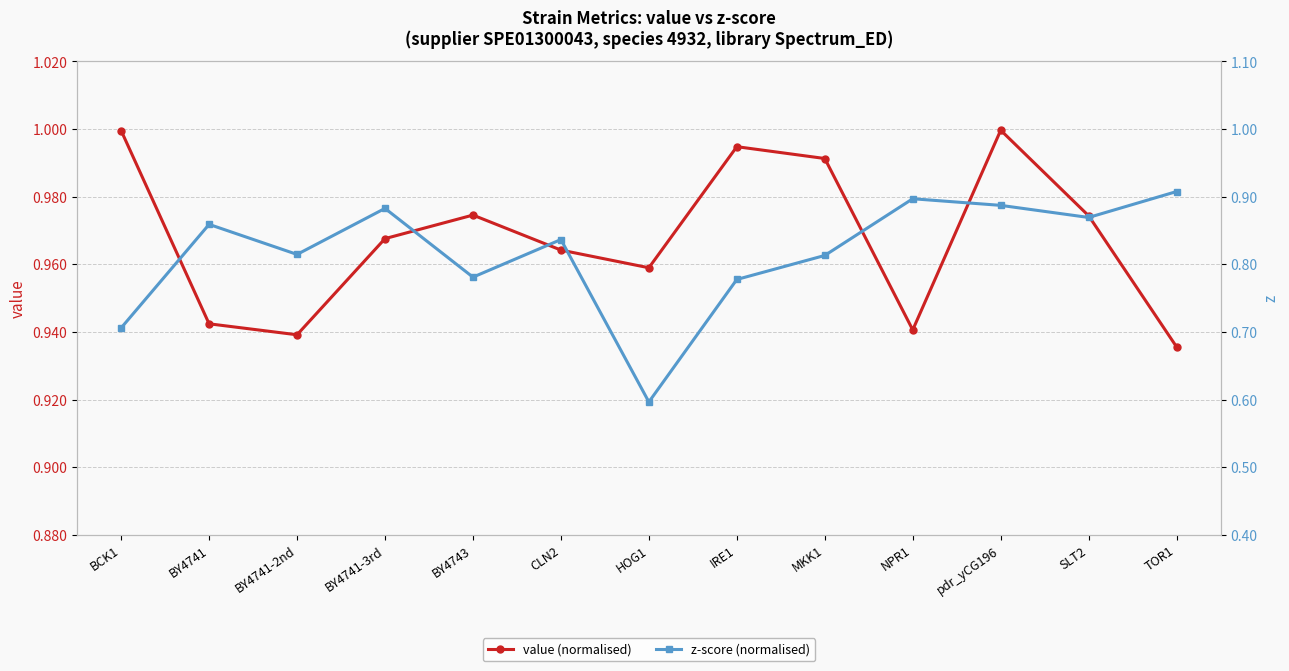

What is the label of the 6th point from the left?

CLN2